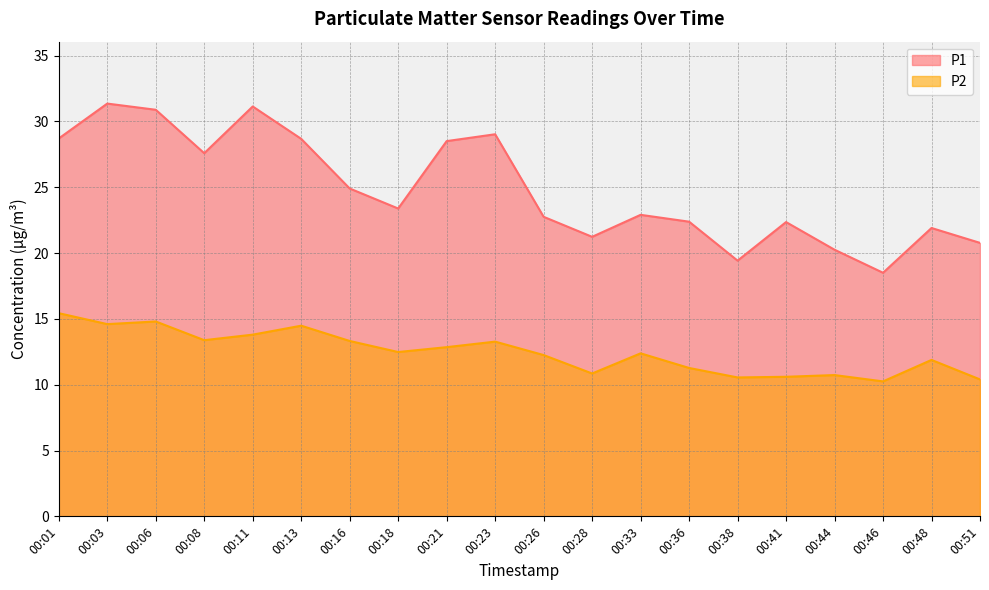

What is the average value of the P2 series?

12.5